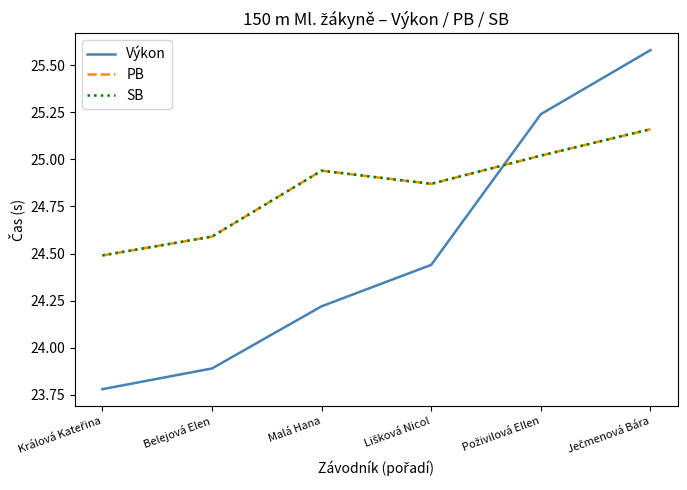

What is the difference between the Výkon values at Králová Kateřina and Belejová Elen?

0.1